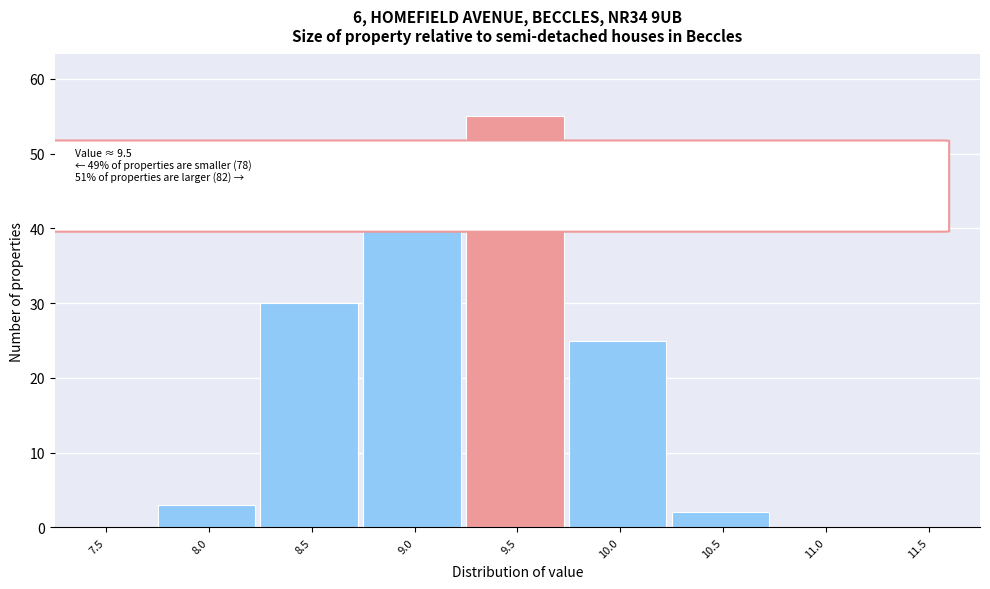

Reading left to right, transcribe all the data shown in this chart.

7.5=0	8.0=3	8.5=30	9.0=45	9.5=55	10.0=25	10.5=2	11.0=0	11.5=0